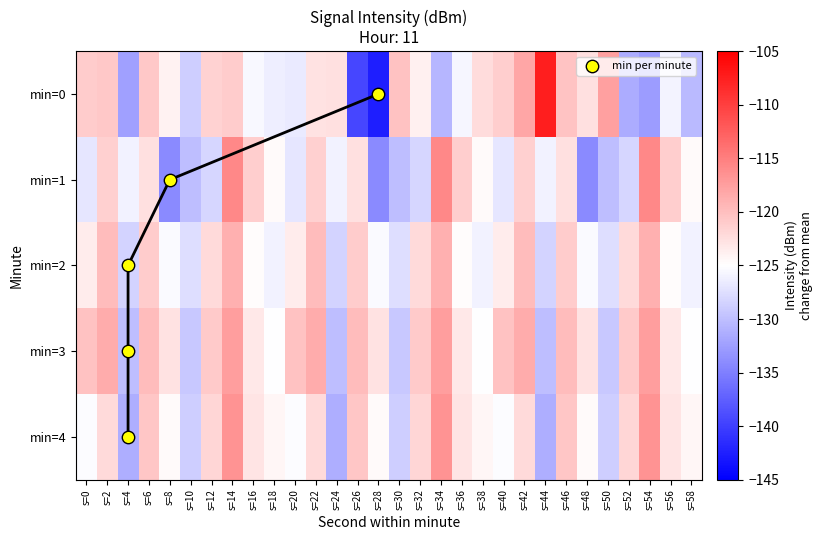

How many data points does each series have?

30